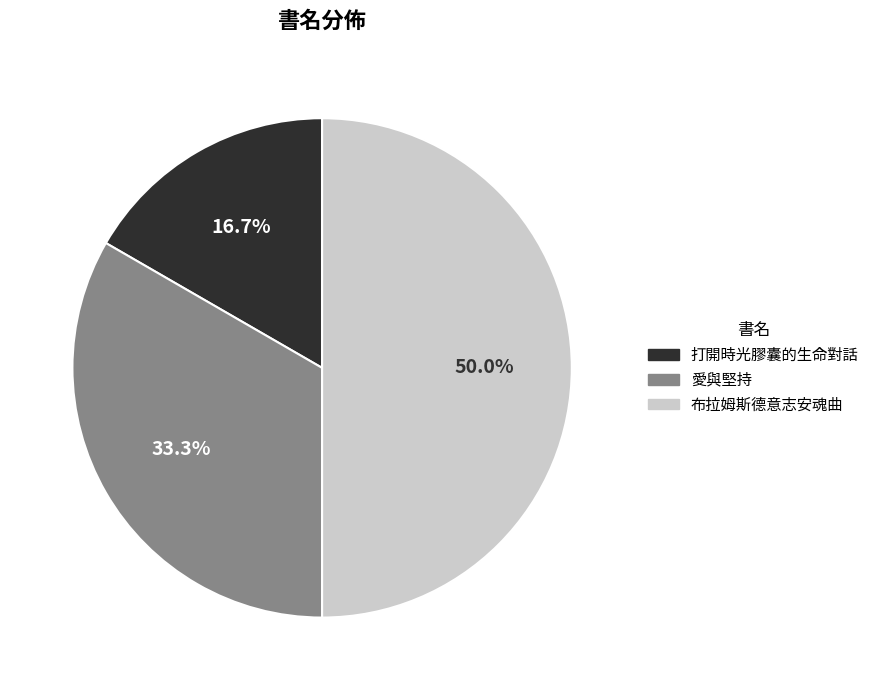

The 布拉姆斯德意志安魂曲 slice represents 50% of the pie. True or false?

True